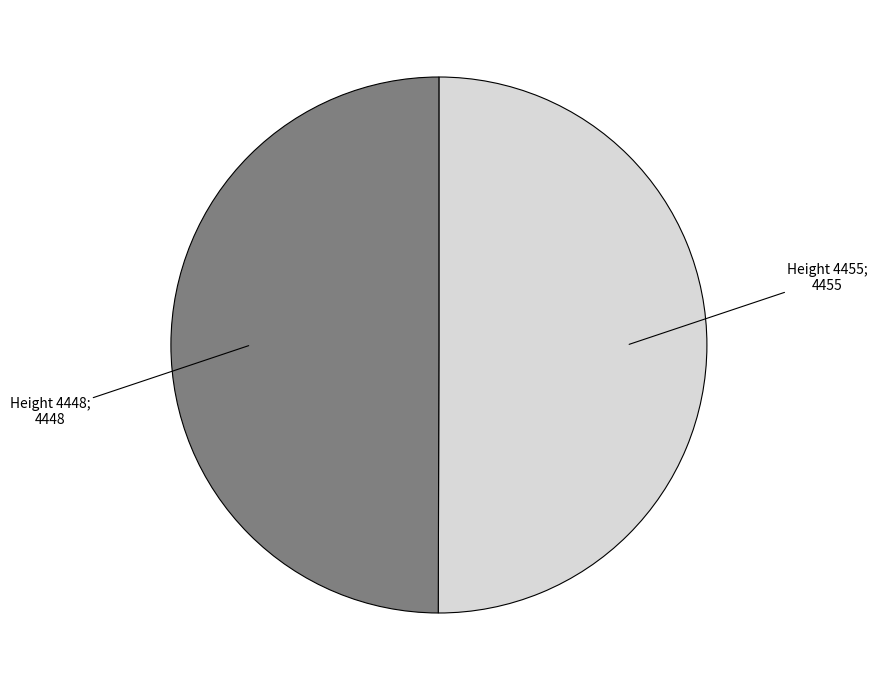

Combined, do 4455 and 4448 account for over 50%?

Yes